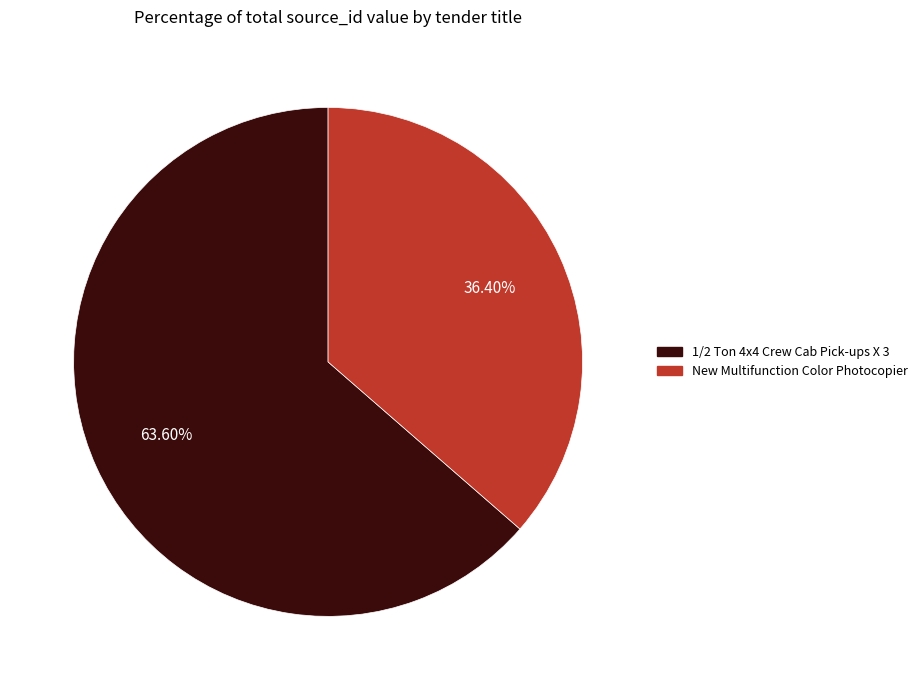

Which category has the biggest portion of the pie?

1/2 Ton 4x4 Crew Cab Pick-ups X 3